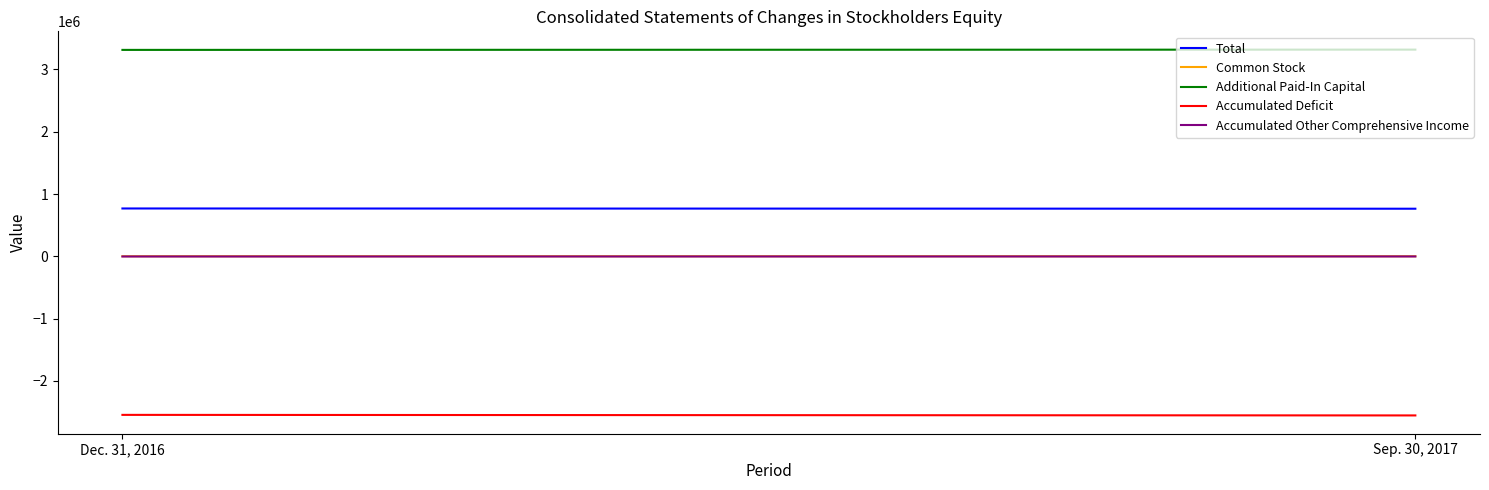

Where is Additional Paid-In Capital nearest to the value 3316788?

Dec. 31, 2016